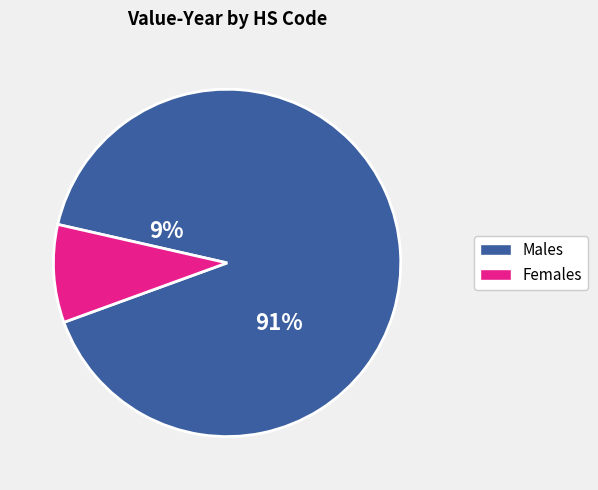

Does any single category account for the majority?

Yes